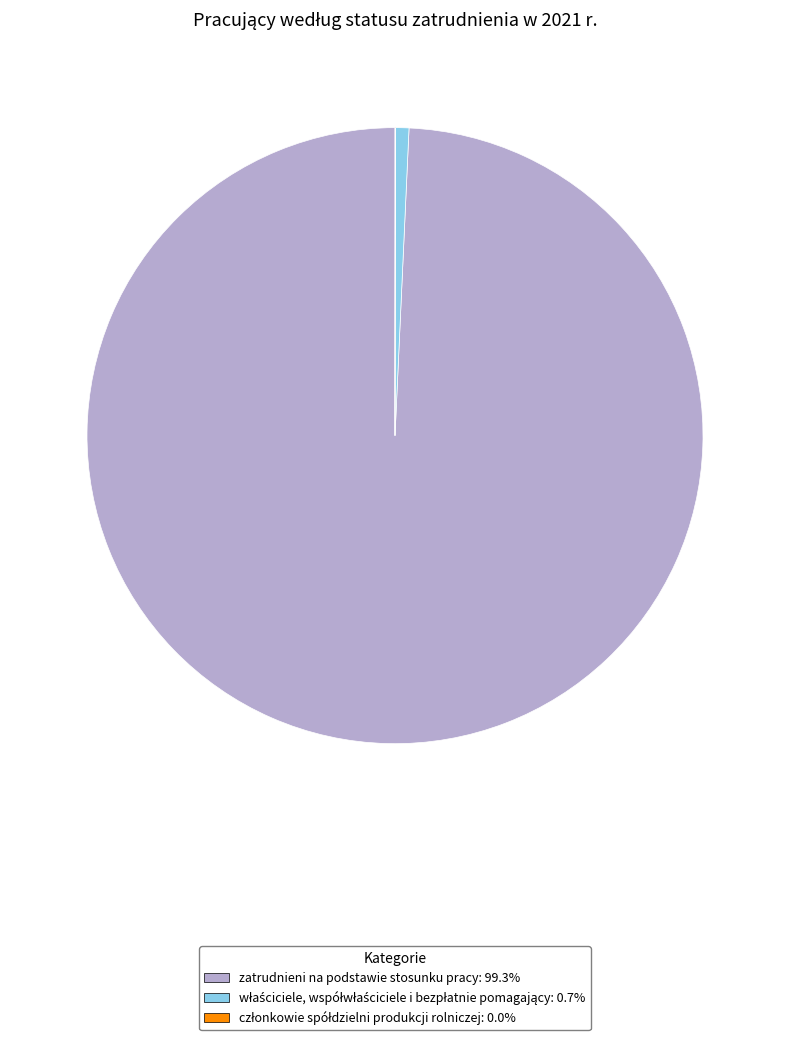

Is there any slice that represents more than half of the pie?

Yes